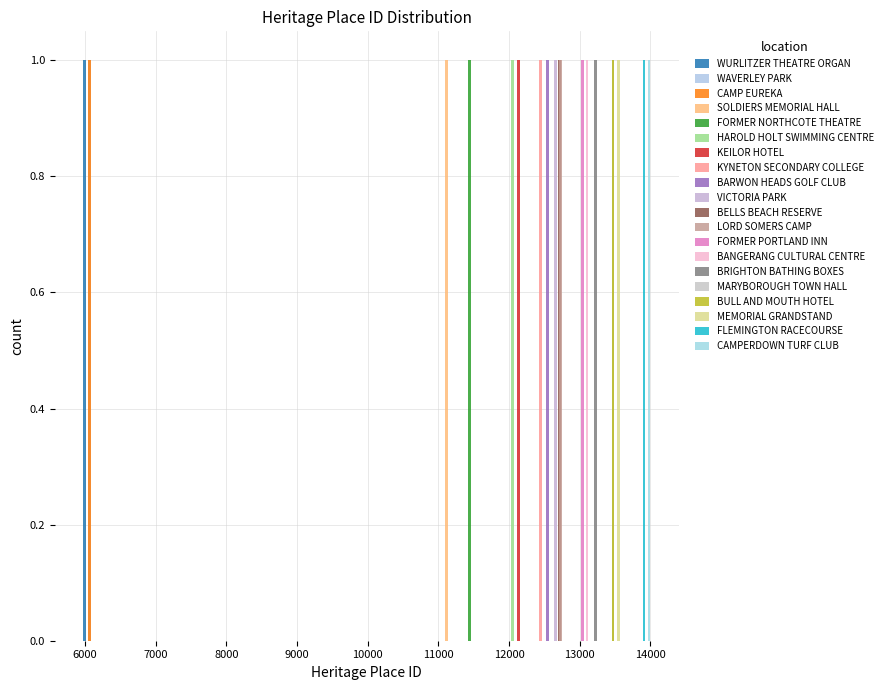

List the labels in order of value, smallest first.

WURLITZER THEATRE ORGAN, WAVERLEY PARK, CAMP EUREKA, SOLDIERS MEMORIAL HALL, FORMER NORTHCOTE THEATRE, HAROLD HOLT SWIMMING CENTRE, KEILOR HOTEL, KYNETON SECONDARY COLLEGE, BARWON HEADS GOLF CLUB, VICTORIA PARK, BELLS BEACH RESERVE, LORD SOMERS CAMP, FORMER PORTLAND INN, BANGERANG CULTURAL CENTRE, BRIGHTON BATHING BOXES, MARYBOROUGH TOWN HALL, BULL AND MOUTH HOTEL, MEMORIAL GRANDSTAND, FLEMINGTON RACECOURSE, CAMPERDOWN TURF CLUB